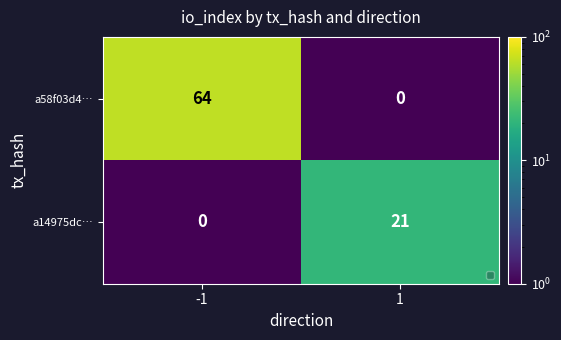

Is it true that a58f03d4… equals 44 at -1?

False